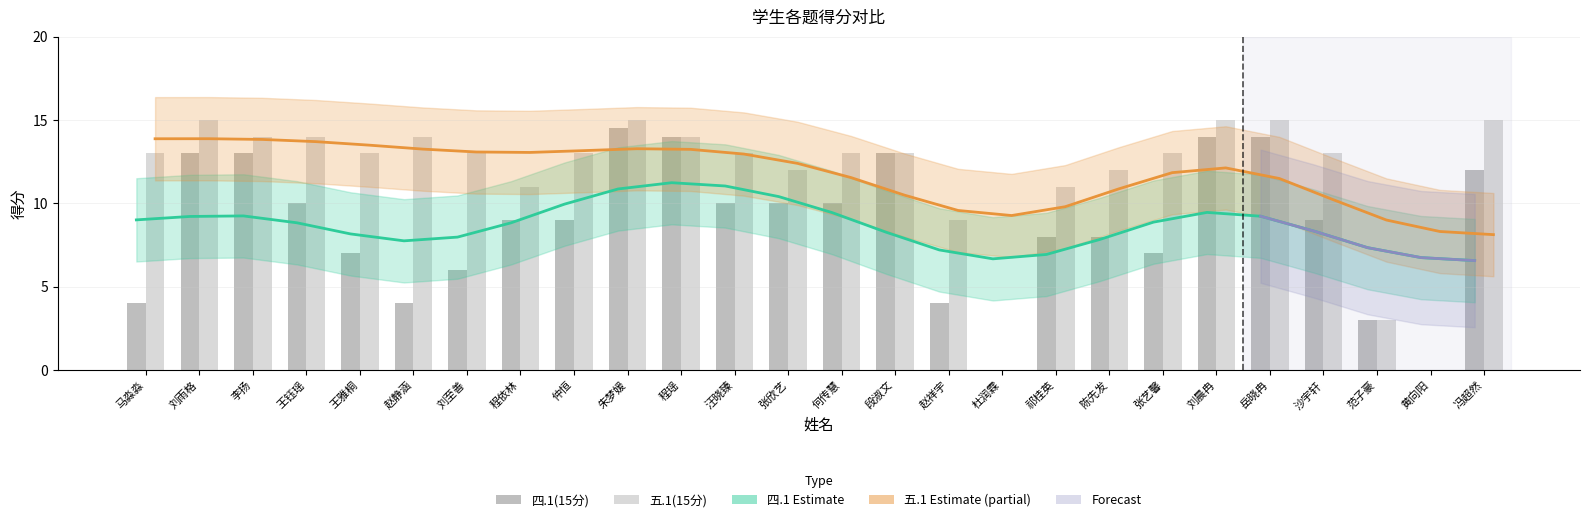

What is the sum of the 五.1(15分) values at 王雅桐 and 程瑶?

27.0